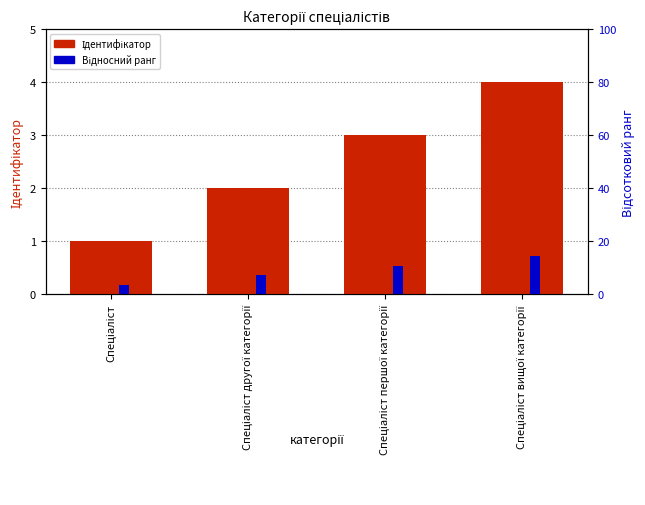

Where is Відносний ранг nearest to the value 0?

Спеціаліст